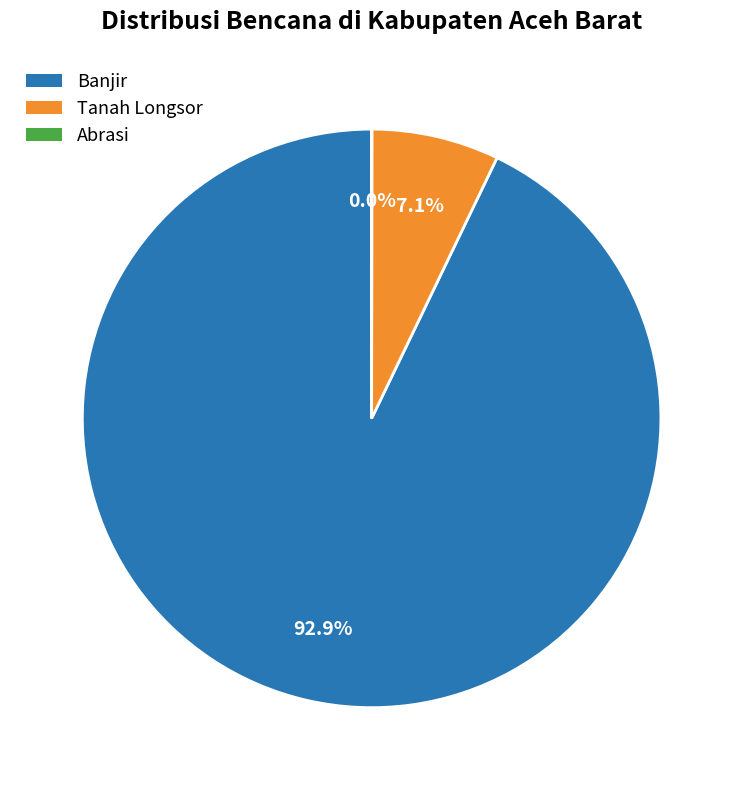

Between Banjir and Tanah Longsor, which is larger?

Banjir